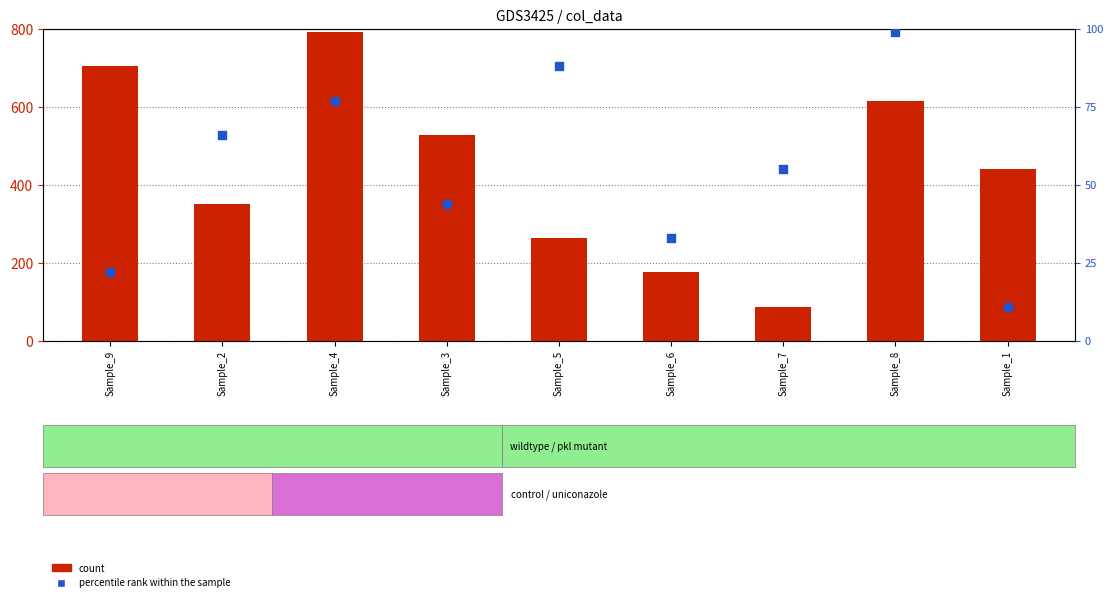

Which series has the largest total across all categories?

count